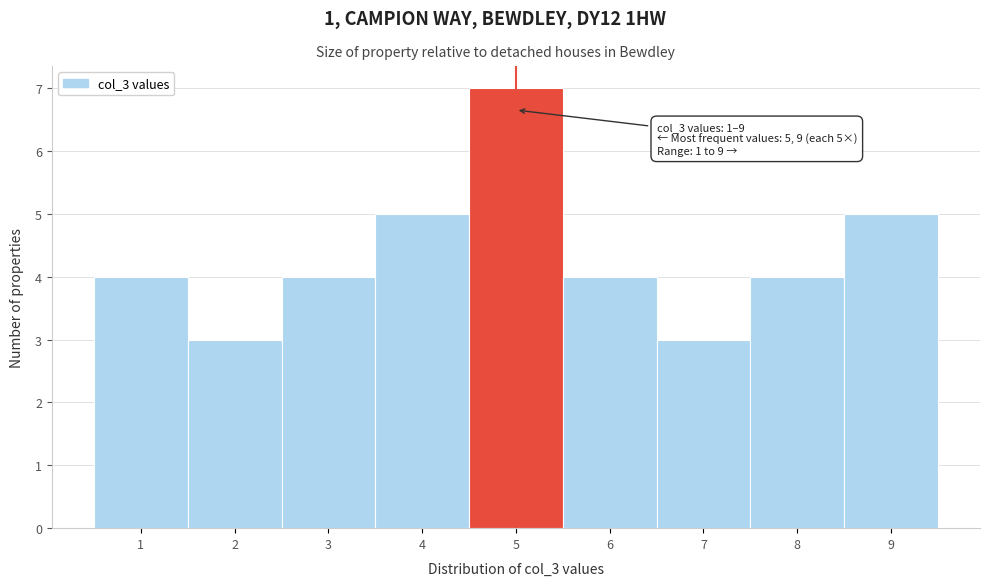

Which range on the x-axis has the tallest bar?

4.5 to 5.5